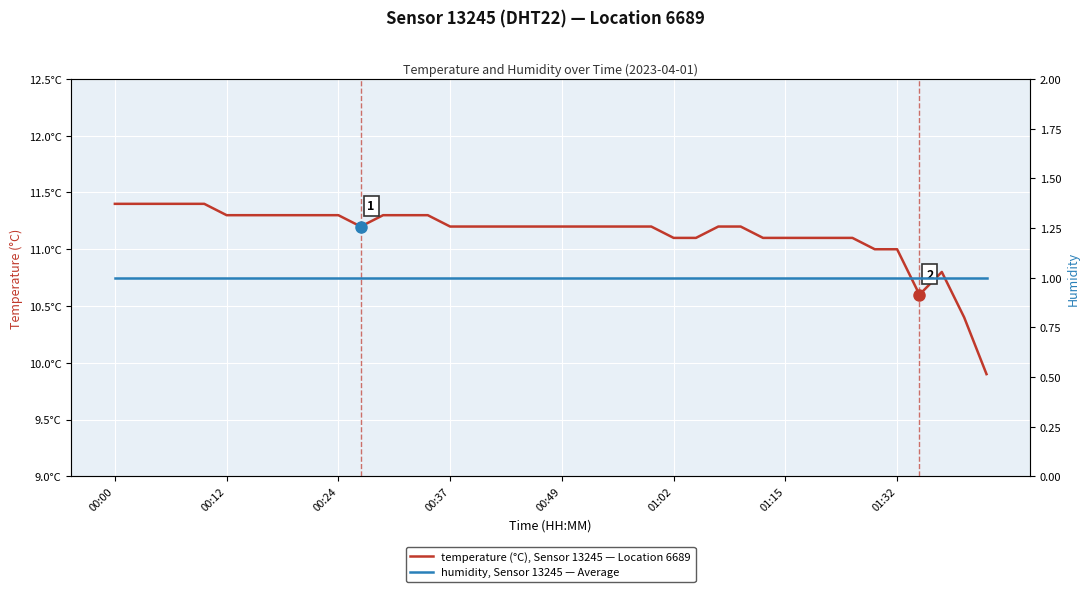

Is this an area chart (filled region under the line)?

No